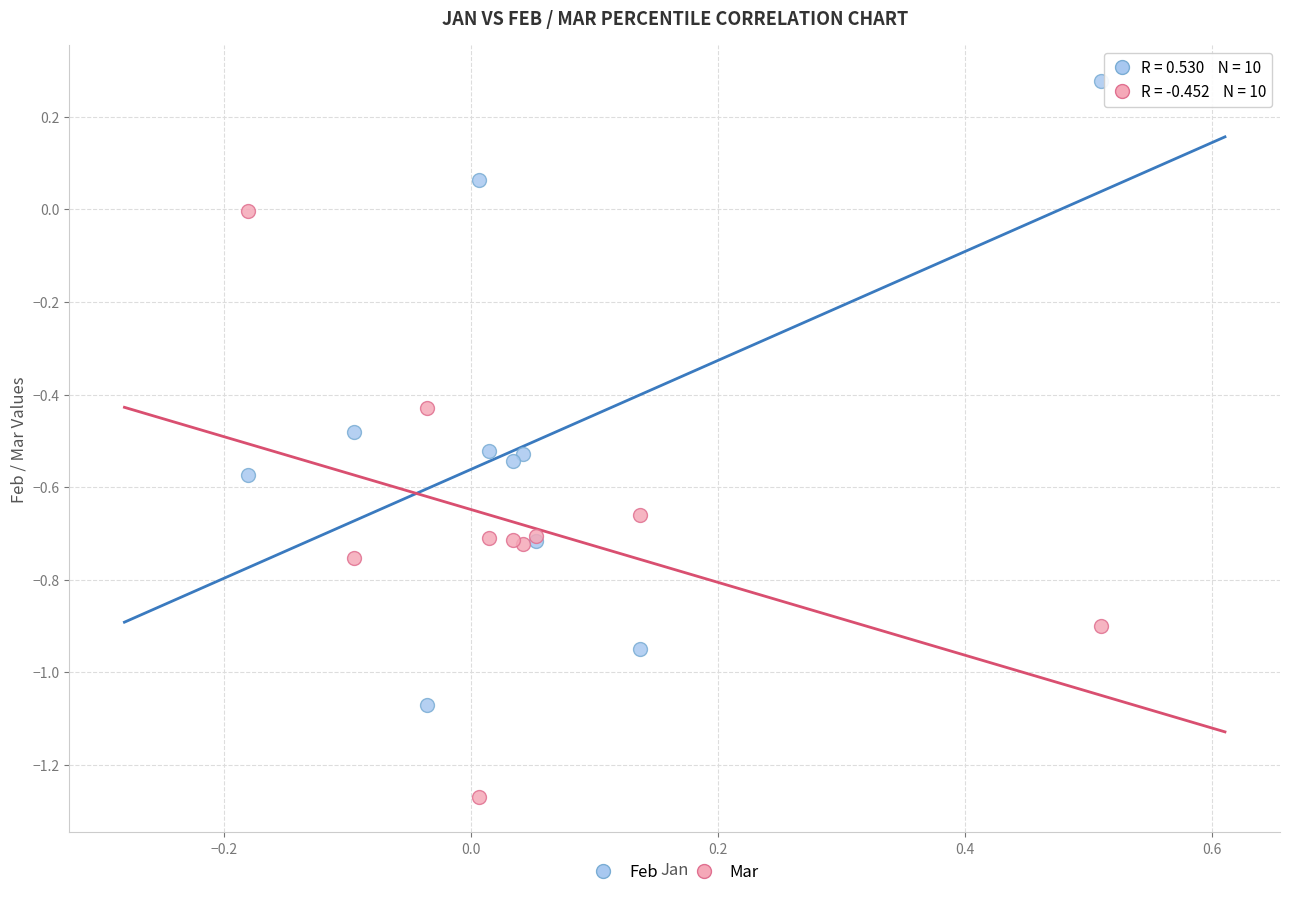

Which series contains the highest Y value?

Feb